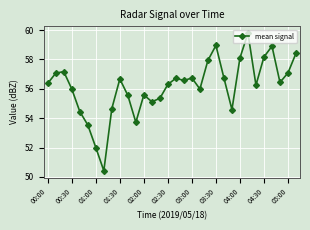

What is the value of the 17th point from the left?

56.7